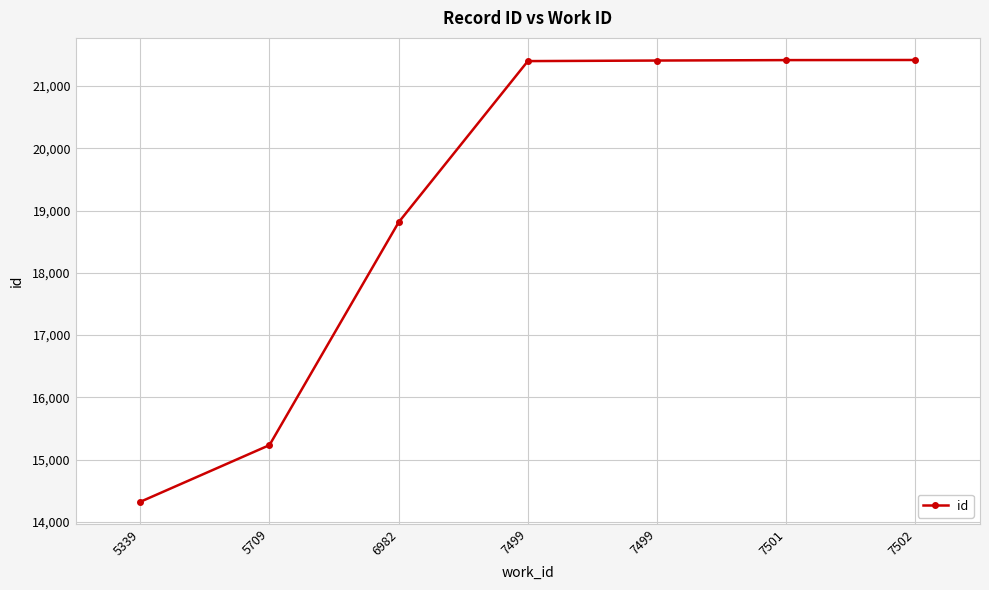

How many categories are shown in the chart?

7